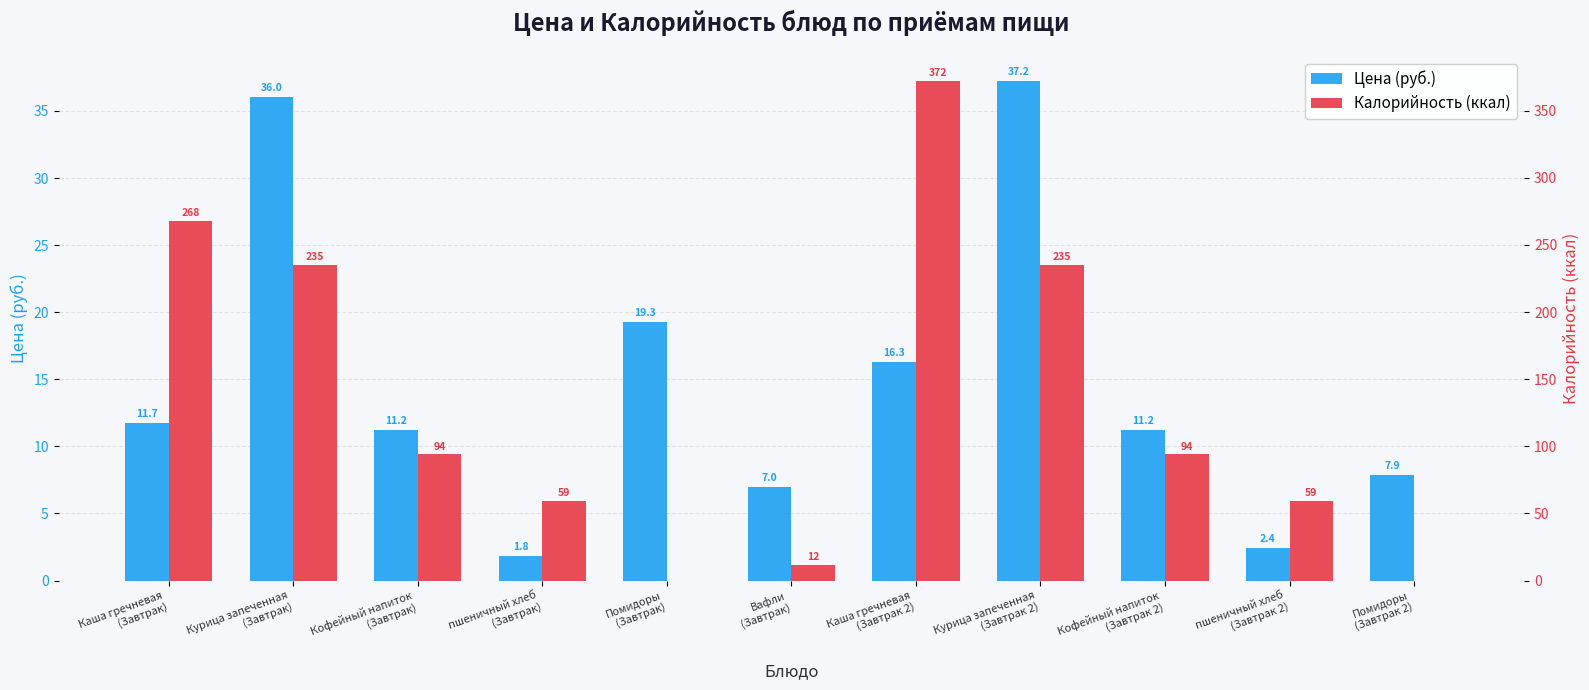

At which category is the sum across all series the highest?

Каша гречневая
(Завтрак 2)